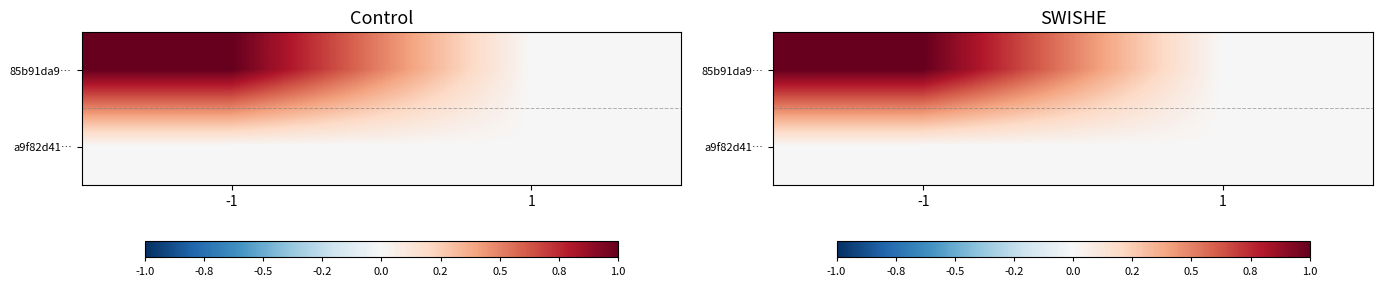

Which series has the largest total across all categories?

85b91da9…